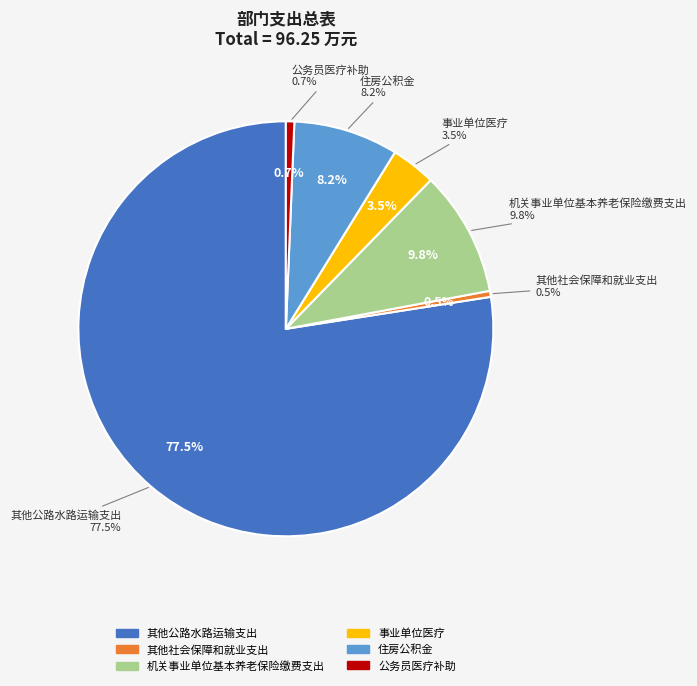

Rank the categories by value from lowest to highest.

其他社会保障和就业支出, 公务员医疗补助, 事业单位医疗, 住房公积金, 机关事业单位基本养老保险缴费支出, 其他公路水路运输支出